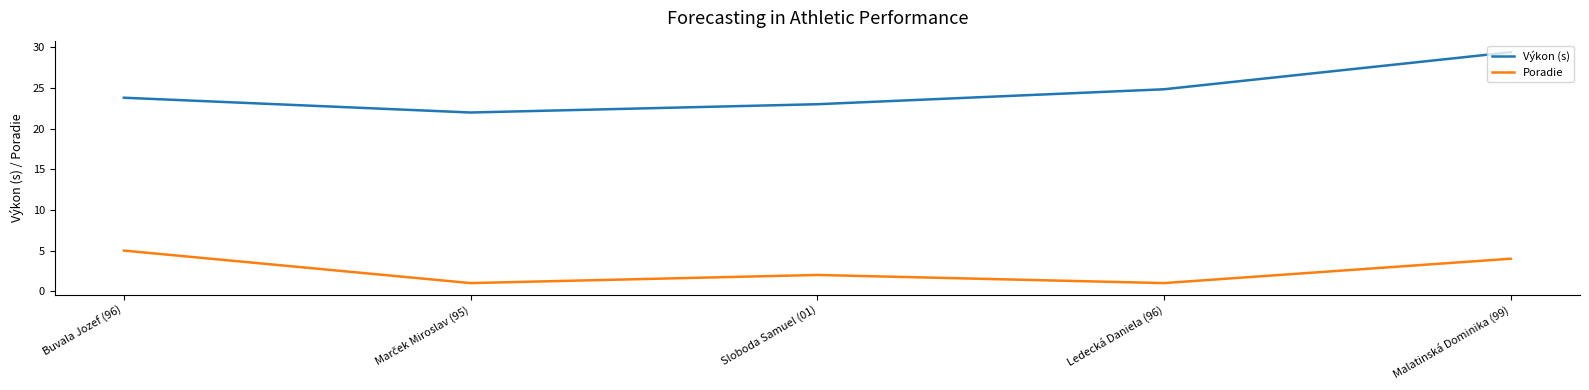

What is the difference between the second highest and second lowest values in the Poradie series?

3.0